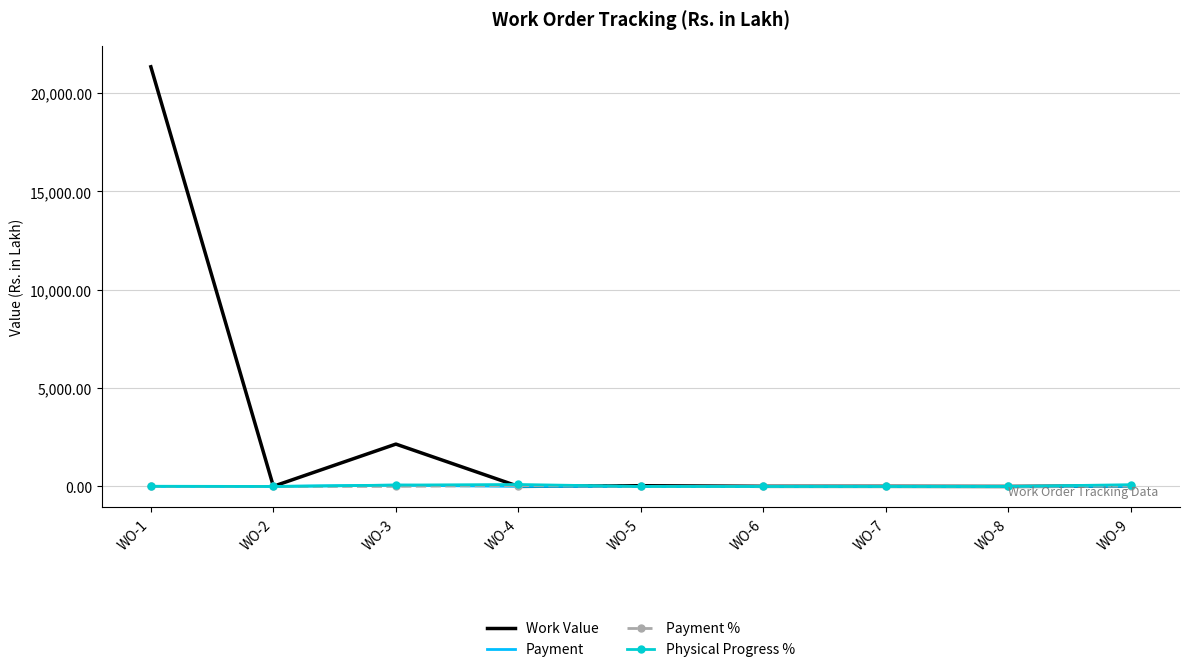

At which category is the sum across all series the highest?

WO-1